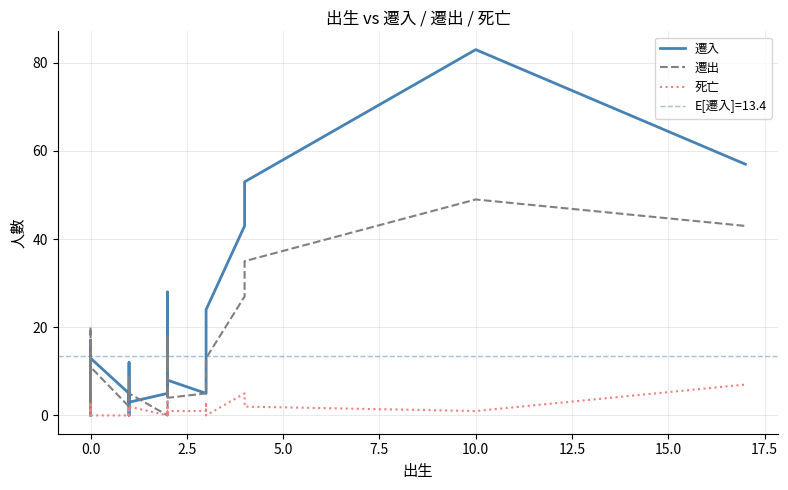

Which series has the widest spread of values?

遷入